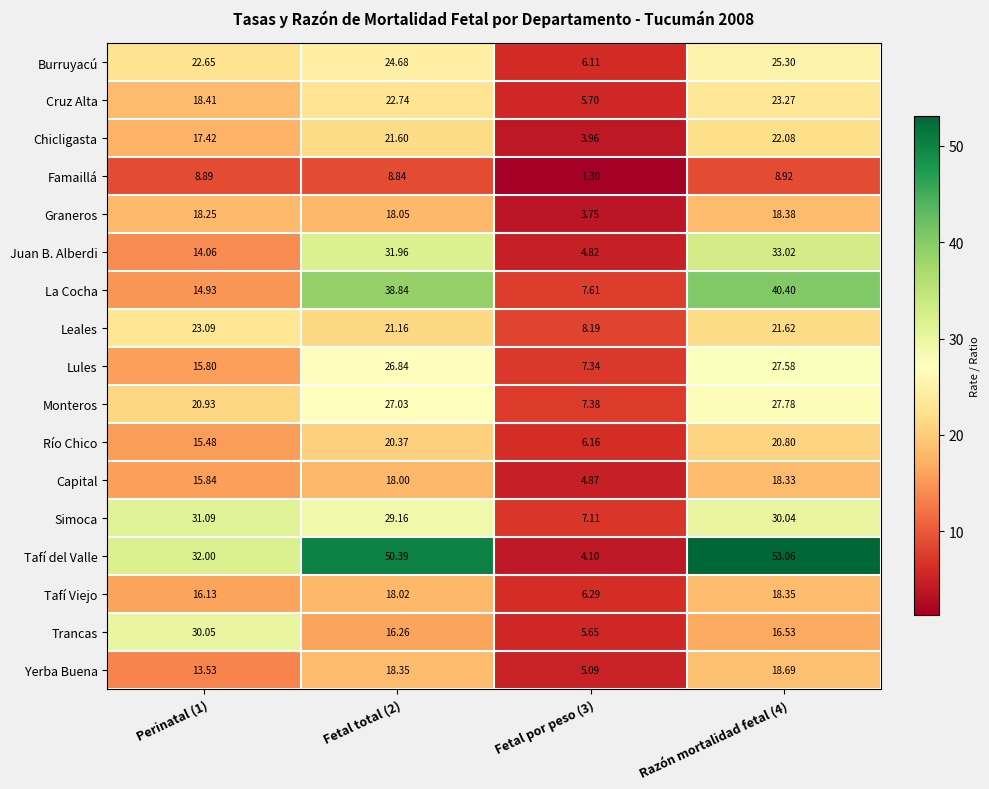

At Fetal por peso (3), list the series in order from smallest to largest.

Famaillá, Graneros, Chicligasta, Tafí del Valle, Juan B. Alberdi, Capital, Yerba Buena, Trancas, Cruz Alta, Burruyacú, Río Chico, Tafí Viejo, Simoca, Lules, Monteros, La Cocha, Leales